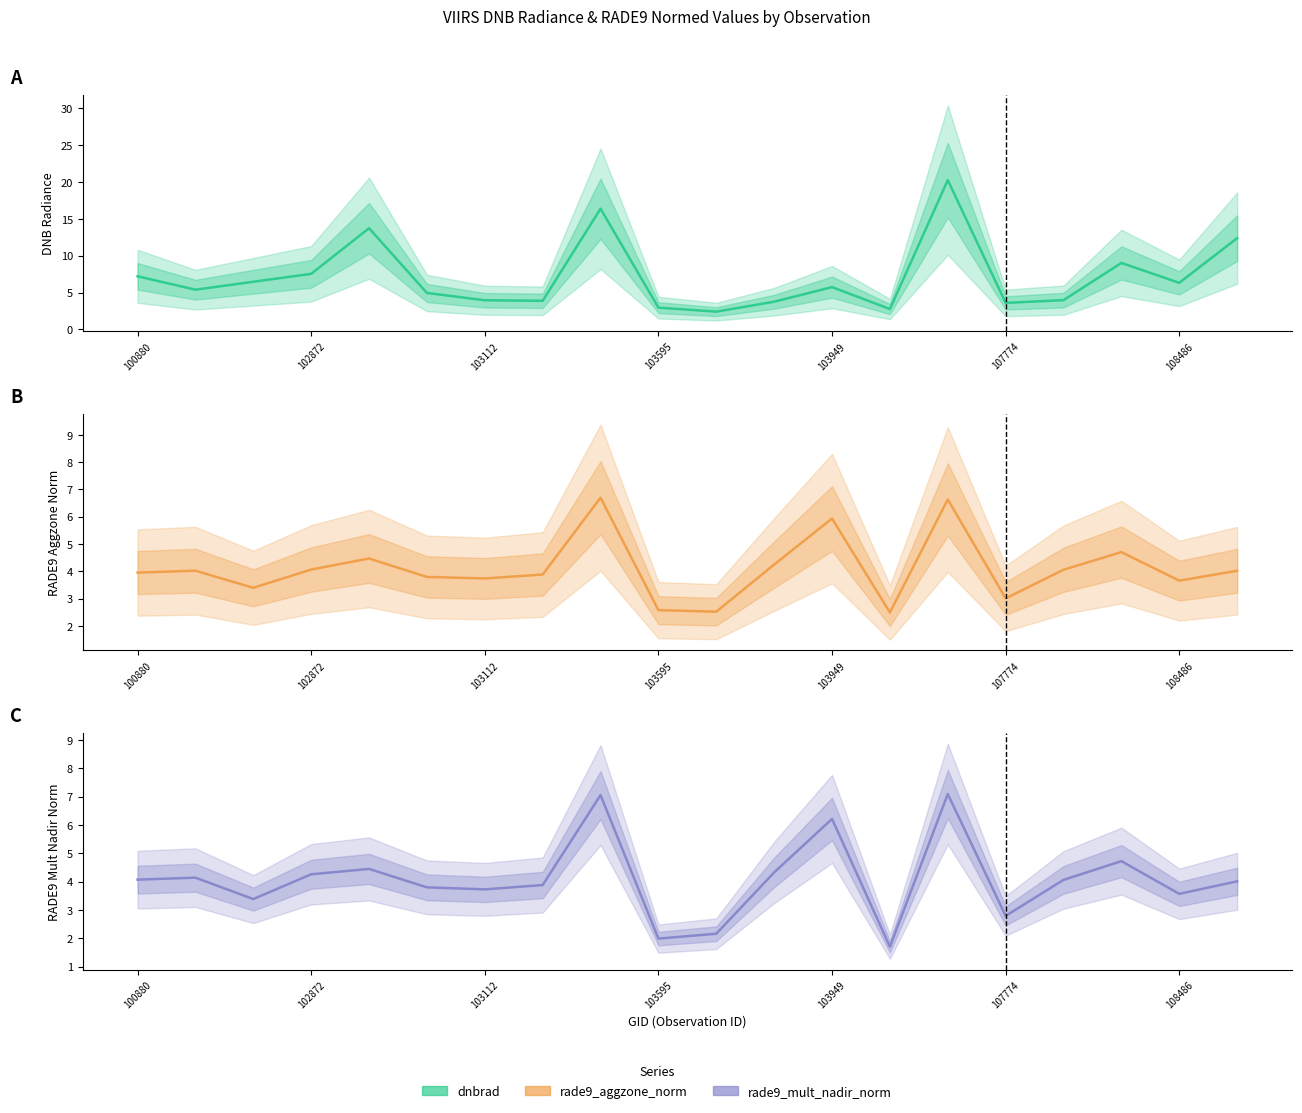

How many times do dnbrad and rade9_aggzone_norm cross each other?

4